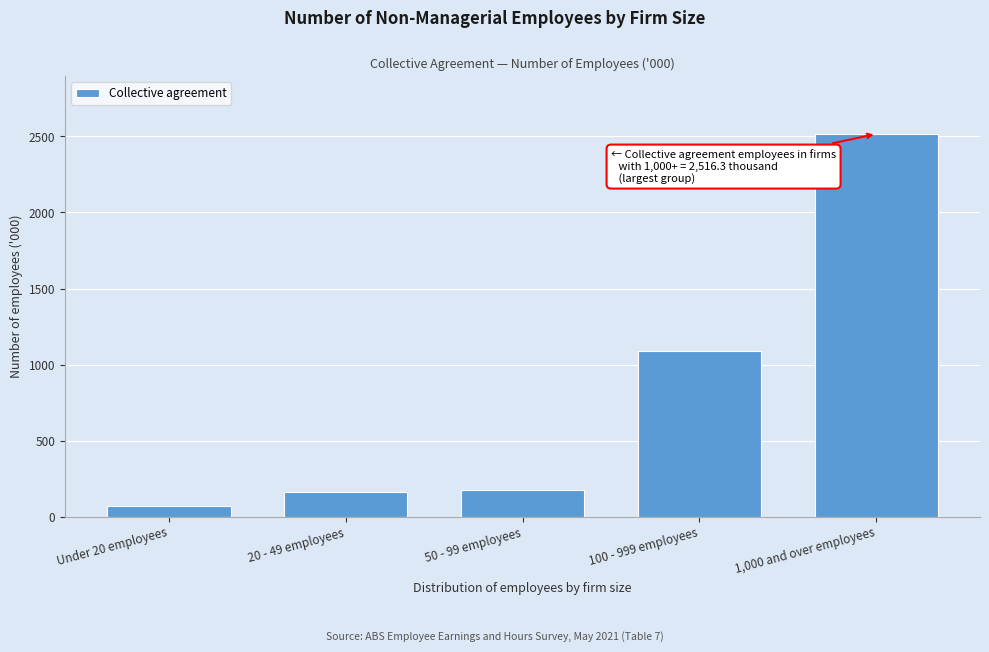

Reading left to right, extract all data points from this chart.

71.6	159.3	174.6	1087.3	2516.3